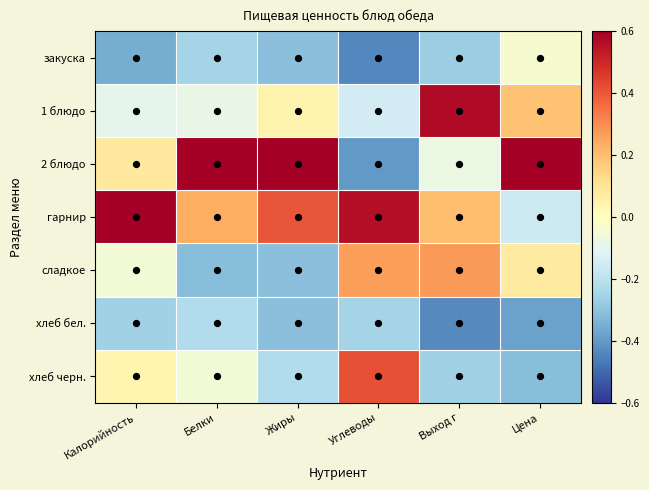

At Выход г, list the series in order from smallest to largest.

хлеб бел., закуска, хлеб черн., 2 блюдо, гарнир, сладкое, 1 блюдо